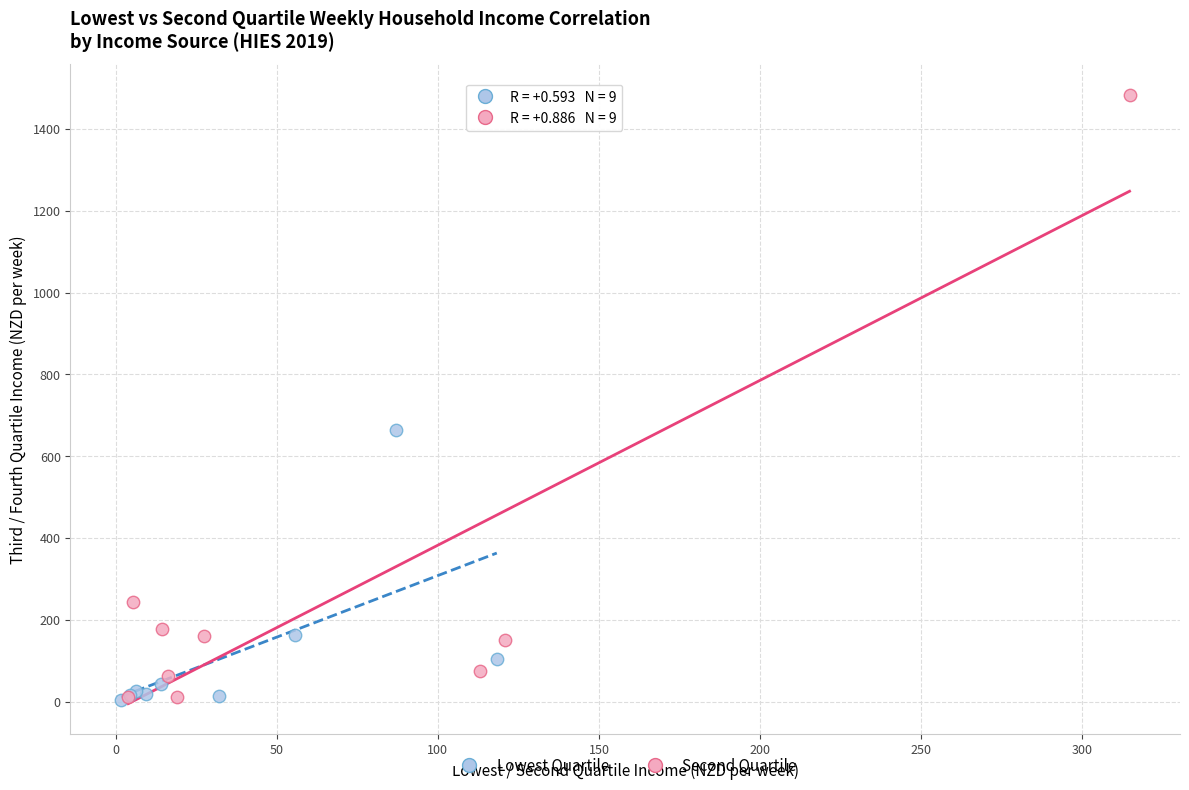

Which series contains the highest Y value?

Second Quartile